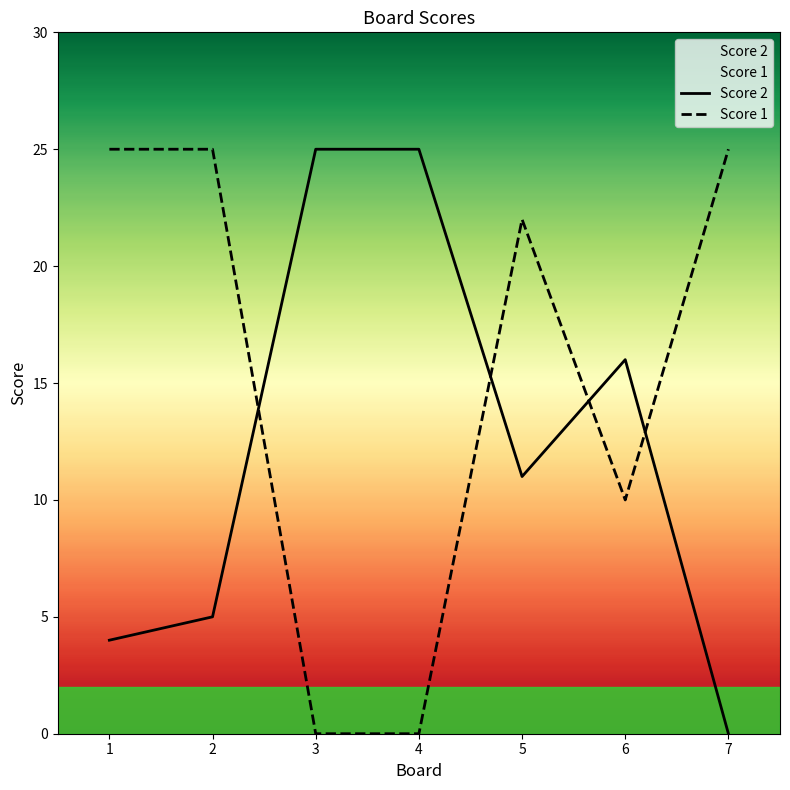

Reading left to right, list all the values displayed in this chart.

Score 2: 4	5	25	25	11	16	0
Score 1: 25	25	0	0	22	10	25